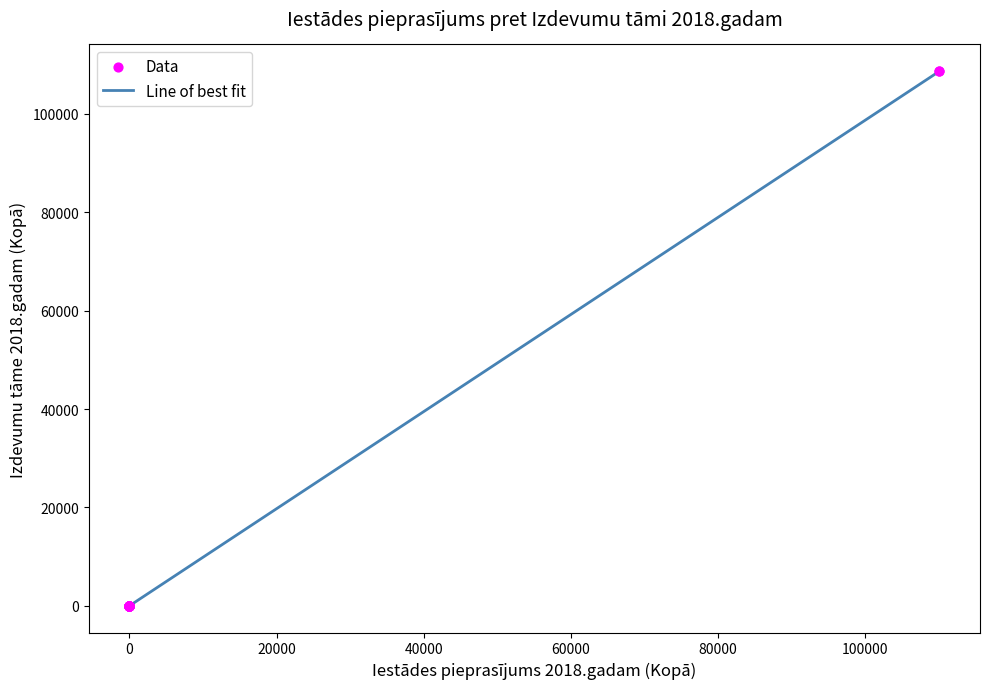

What is the maximum value shown in the chart?

108700.0